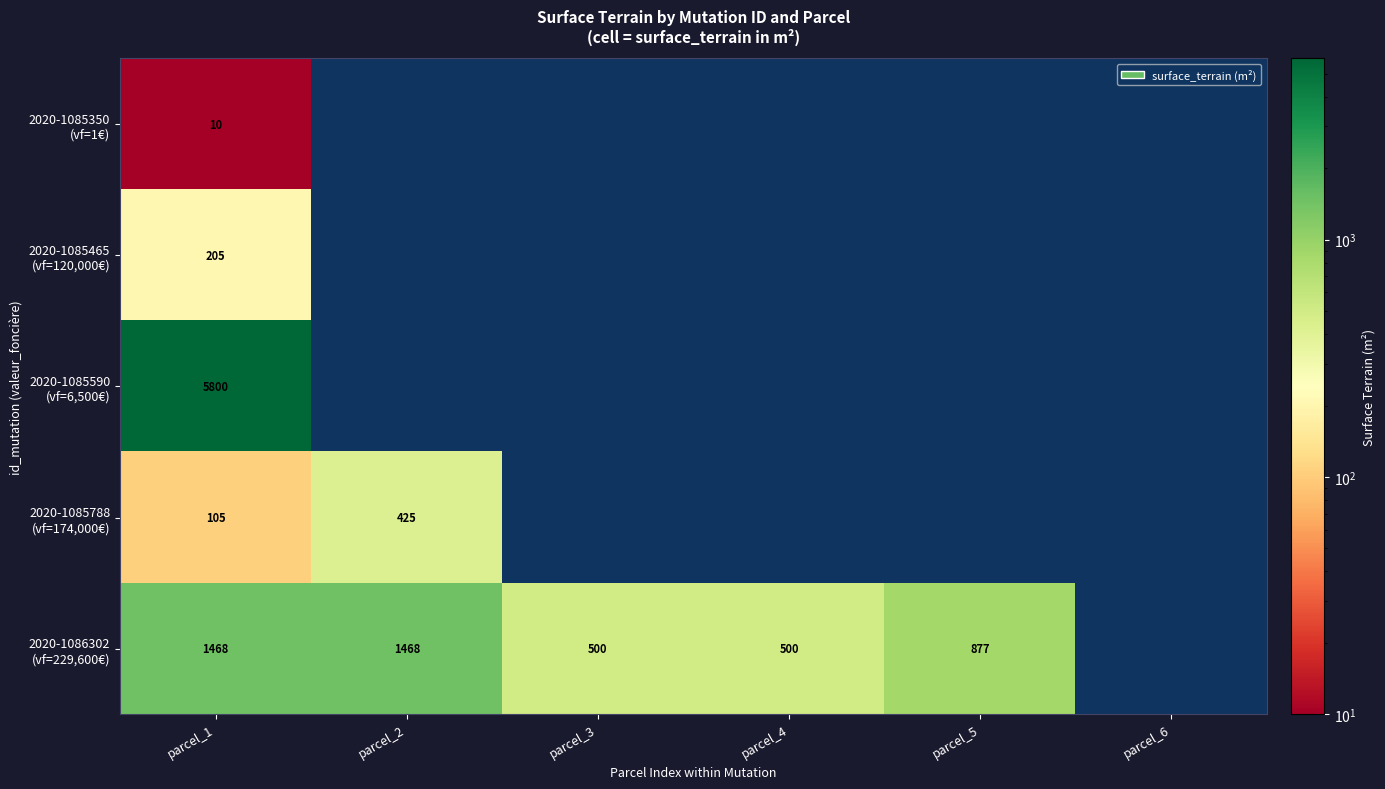

At how many categories does at least one series exceed 2904?

1